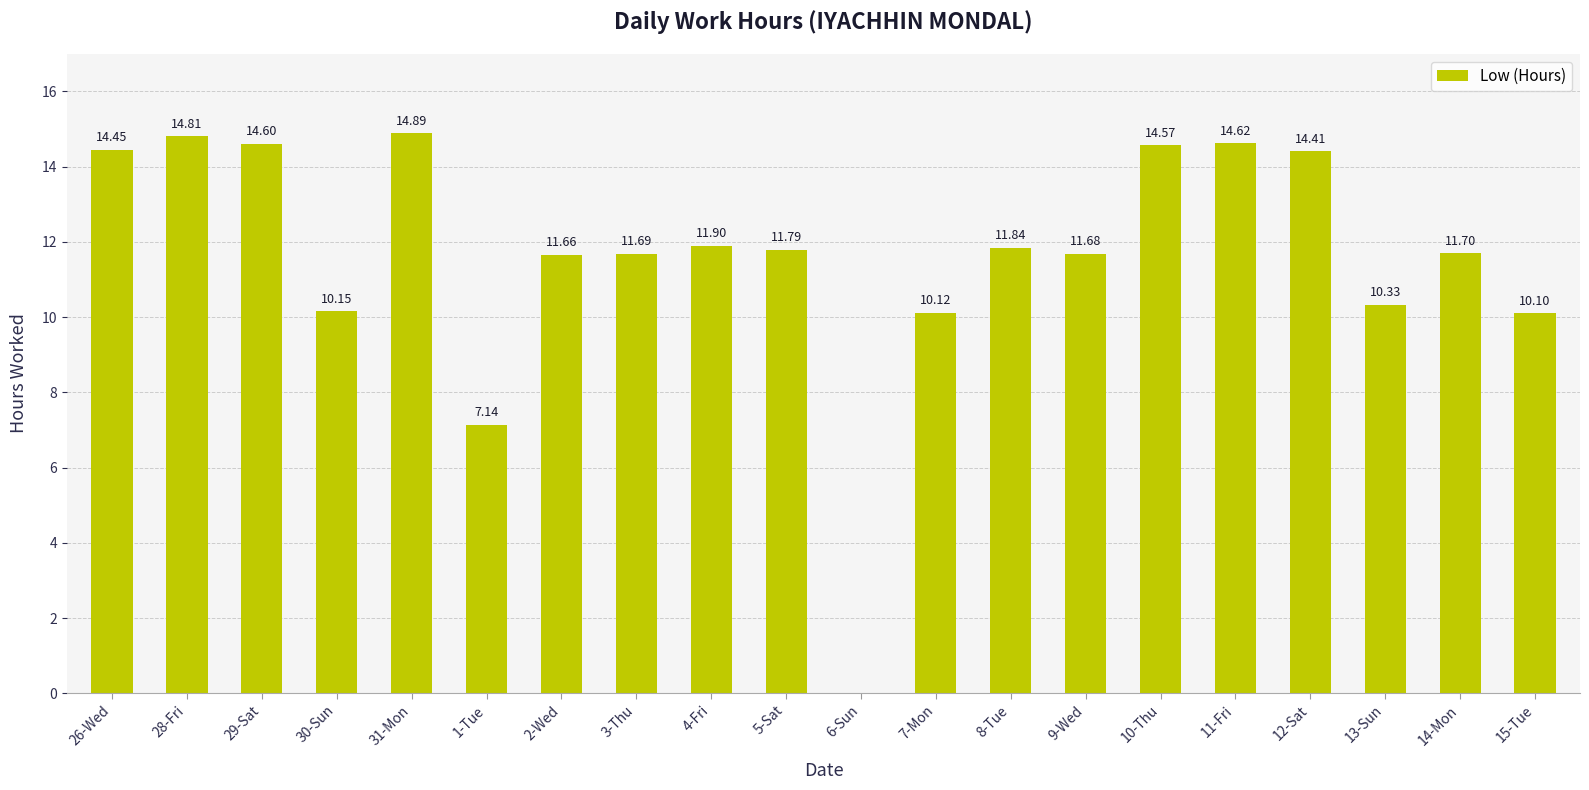

What is the sum of the values at 14-Mon and 11-Fri?

26.3